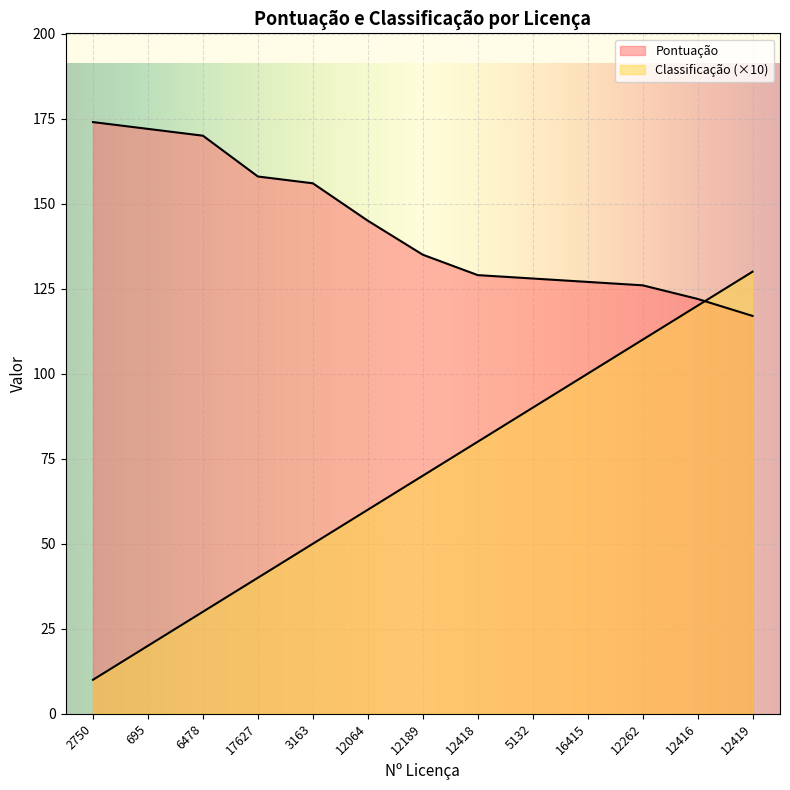

Reading left to right, what are all the values shown in this chart?

Pontuação: 174	172	170	158	156	145	135	129	128	127	126	122	117
Classificação: 10	20	30	40	50	60	70	80	90	100	110	120	130